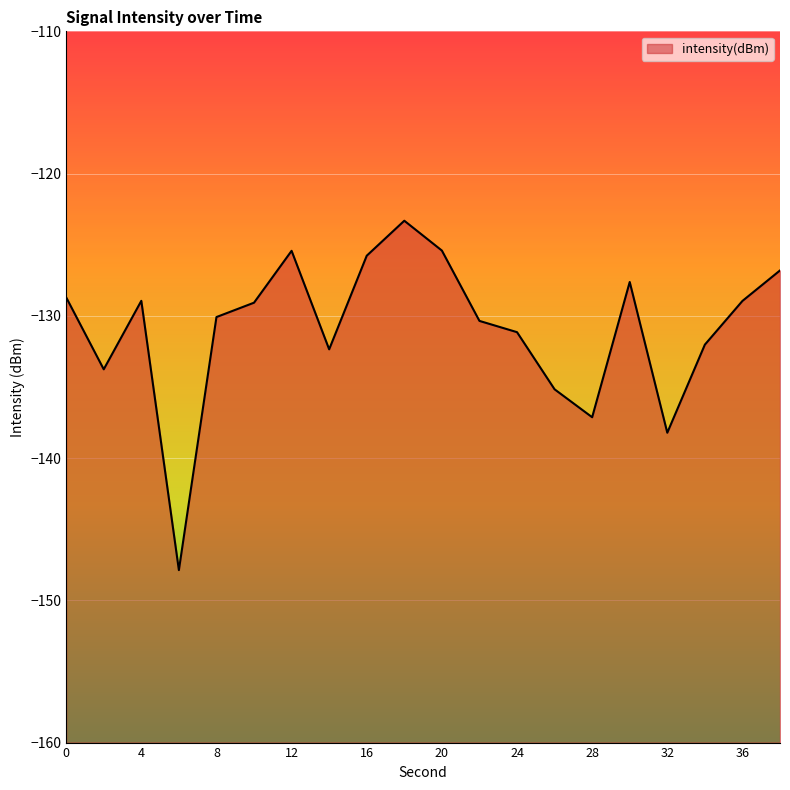

Reading left to right, extract all data points from this chart.

-128.7	-133.8	-128.9	-147.9	-130.1	-129.1	-125.4	-132.4	-125.8	-123.3	-125.4	-130.4	-131.1	-135.2	-137.1	-127.6	-138.2	-132.0	-129.0	-126.8